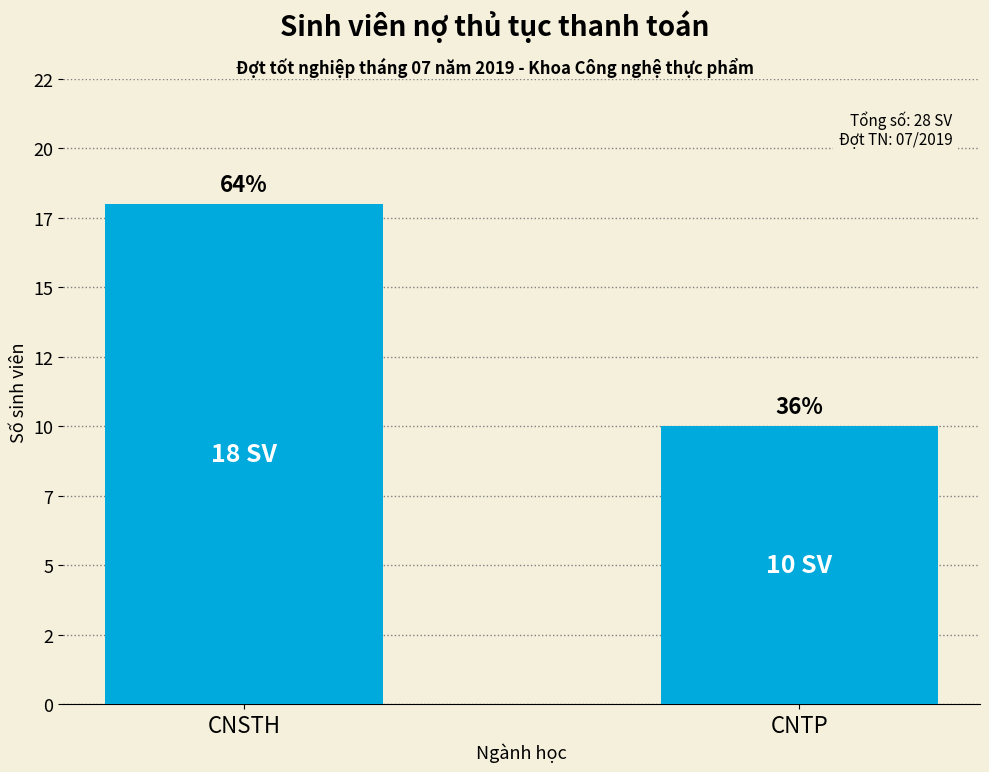

What position from the left is CNTP?

2